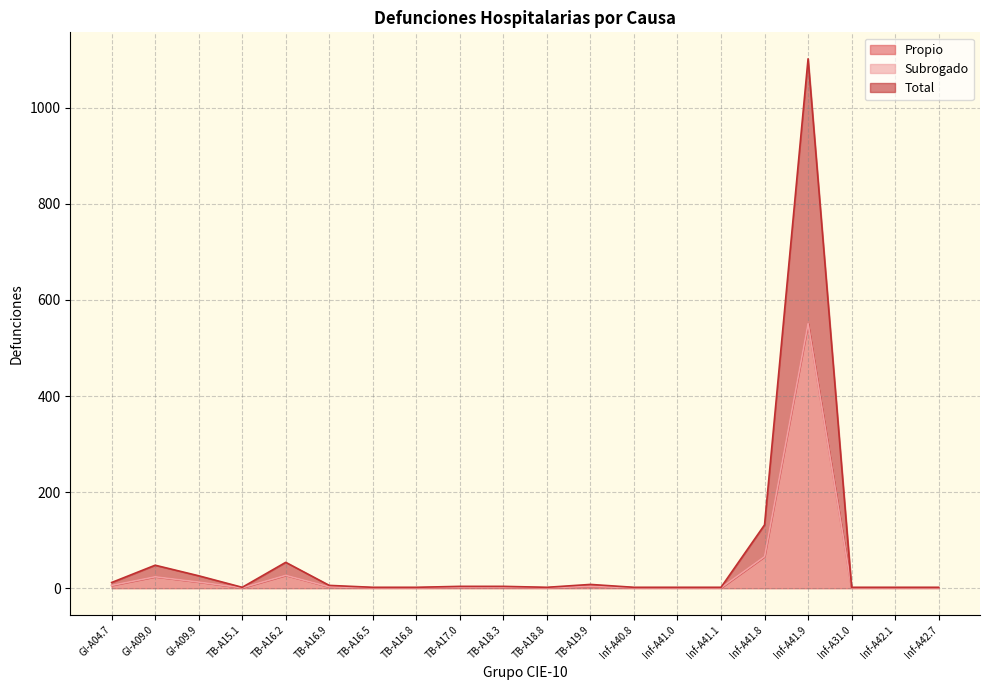

How many data points in Propio are above 2?

8